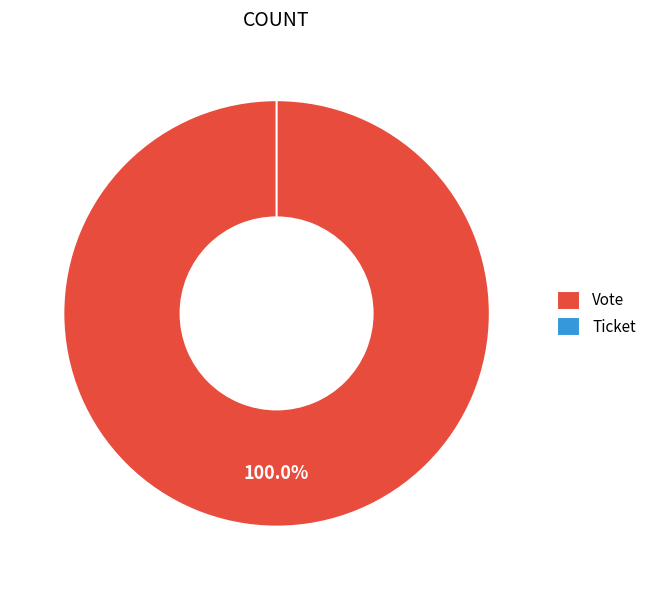

Rank the categories by value from lowest to highest.

Ticket, Vote